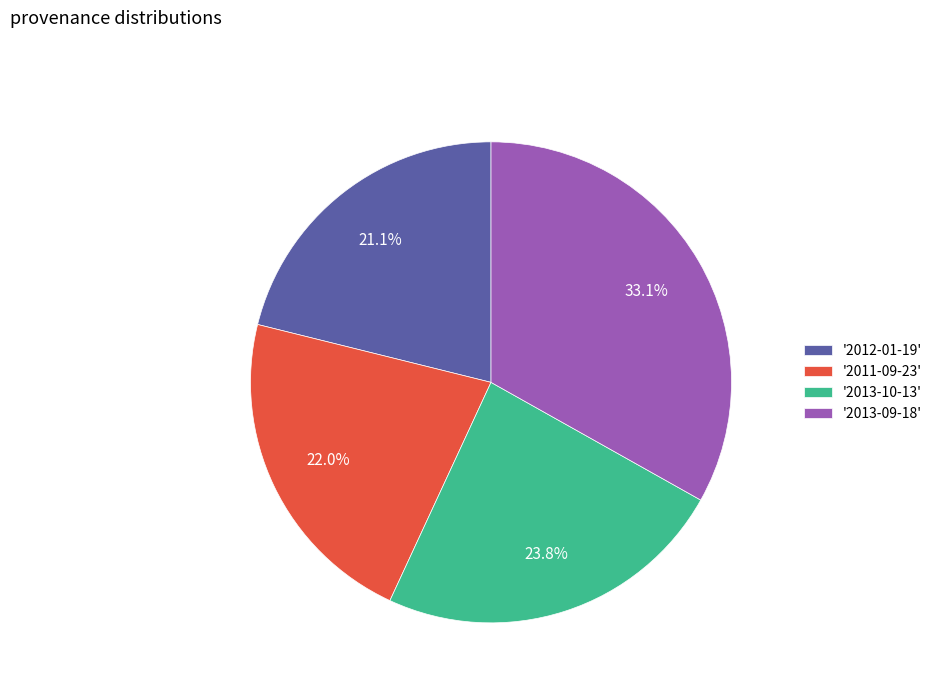

How many segments does this pie chart have?

4